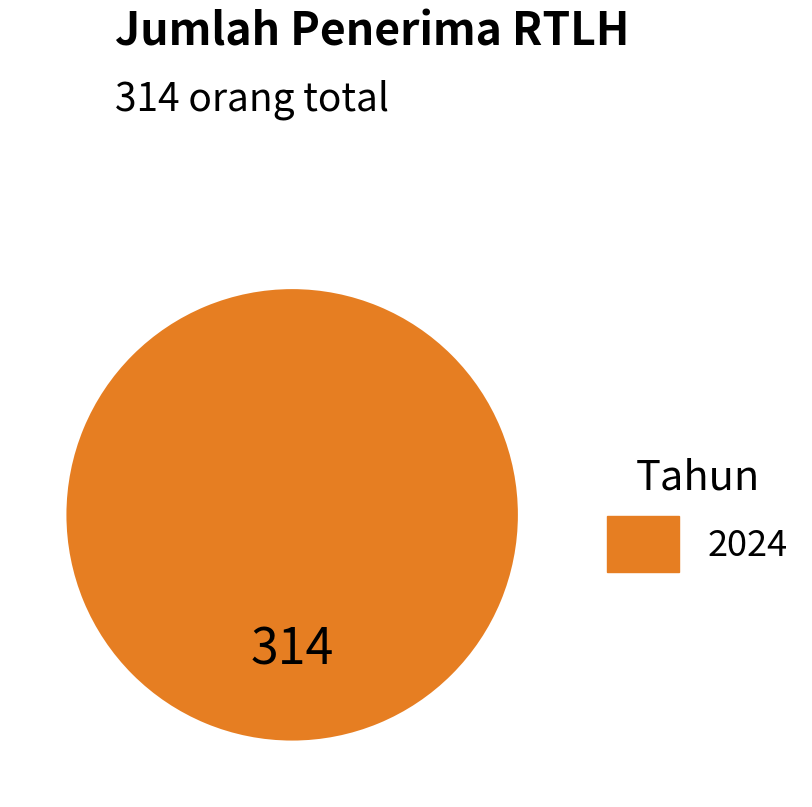

How many segments does this pie chart have?

1